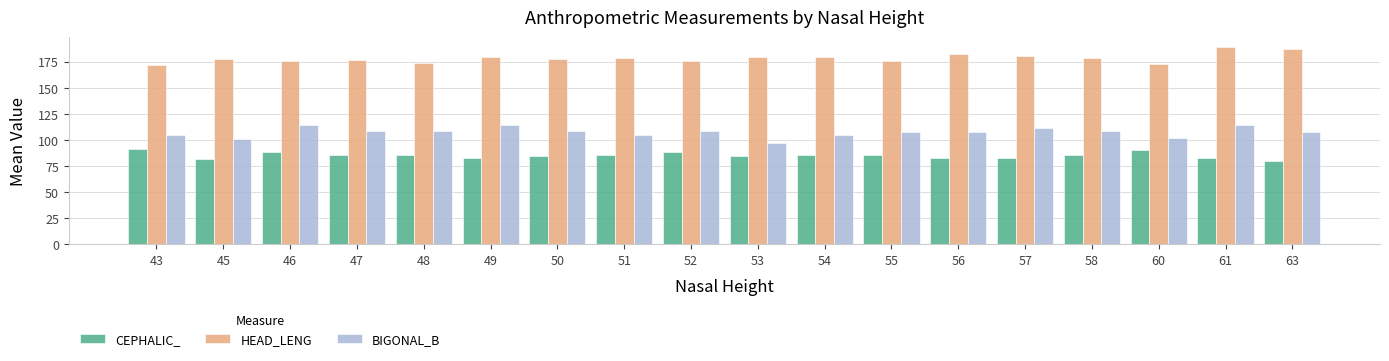

At how many categories does at least one series exceed 169?

18